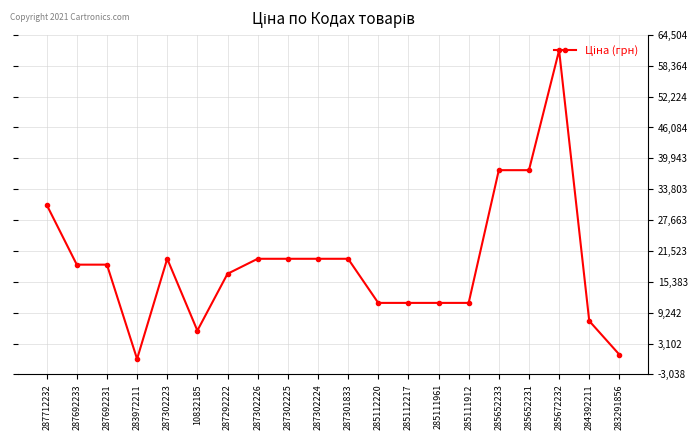

At which category does the chart reach its peak across all series?

285672232